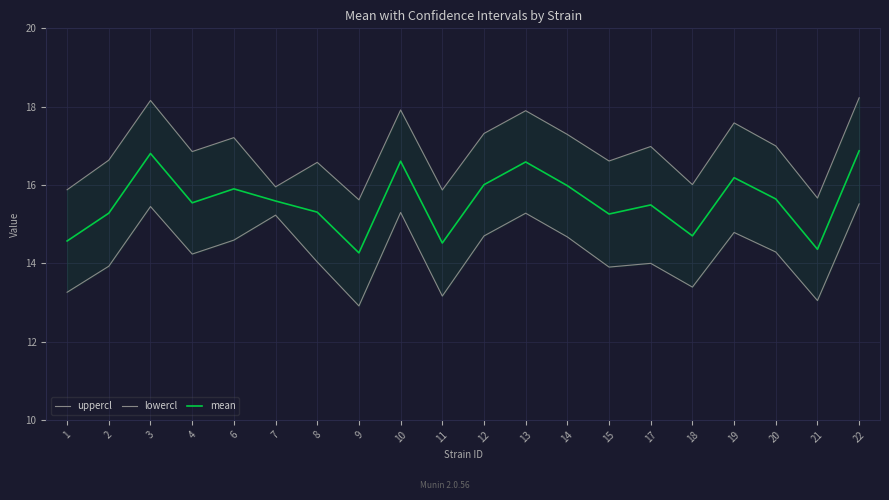

At which category does mean reach its first local valley?

4